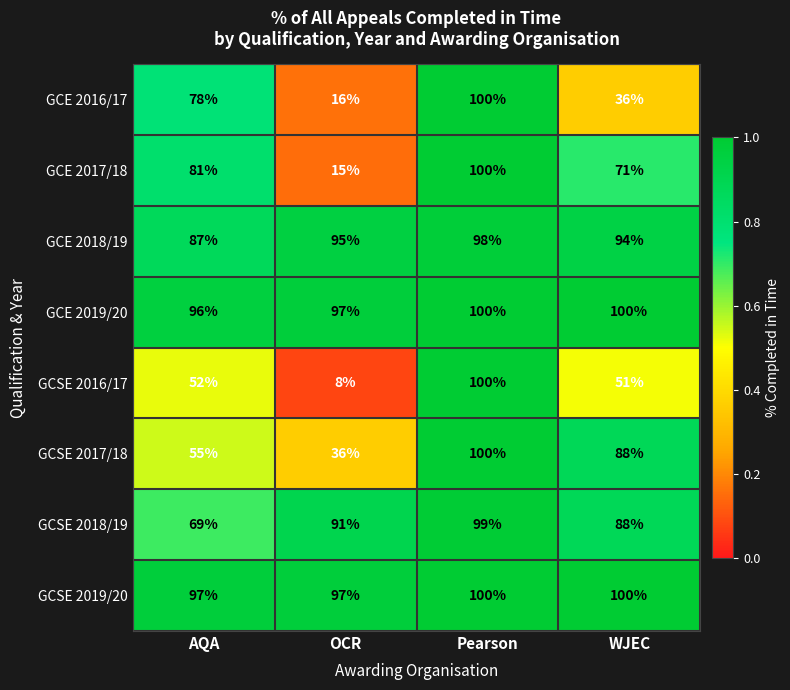

Between AQA and WJEC, which series saw the biggest shift?

GCE 2016/17